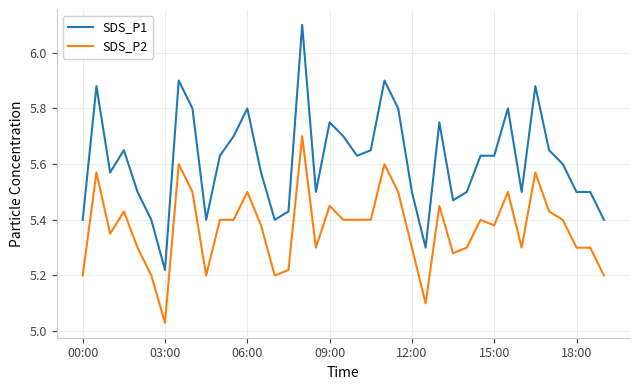

Which series has the largest total across all categories?

SDS_P1